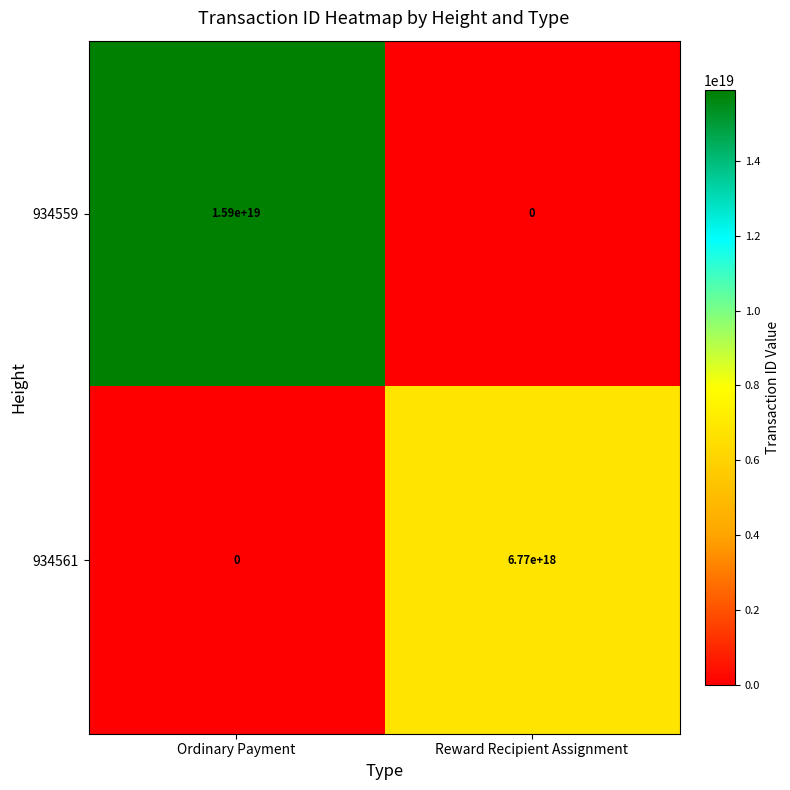

The value of 934561 at Reward Recipient Assignment is 6770000000000000000. True or false?

True